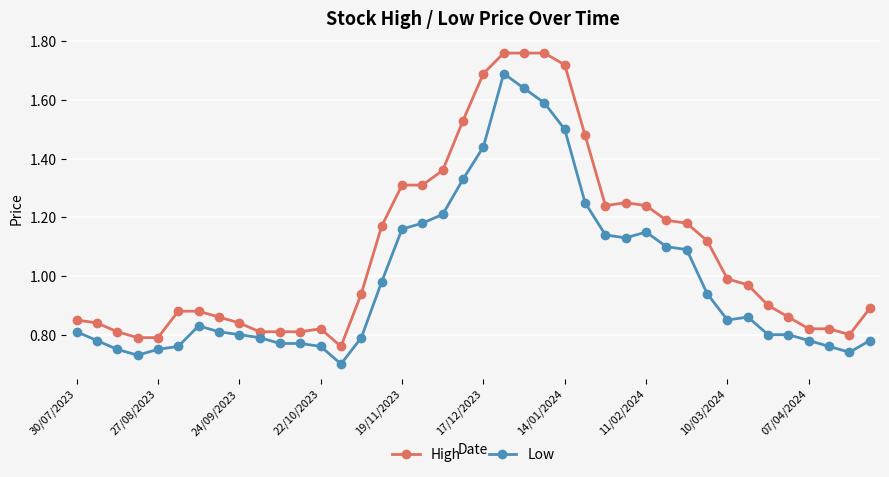

Which series has the largest total across all categories?

High